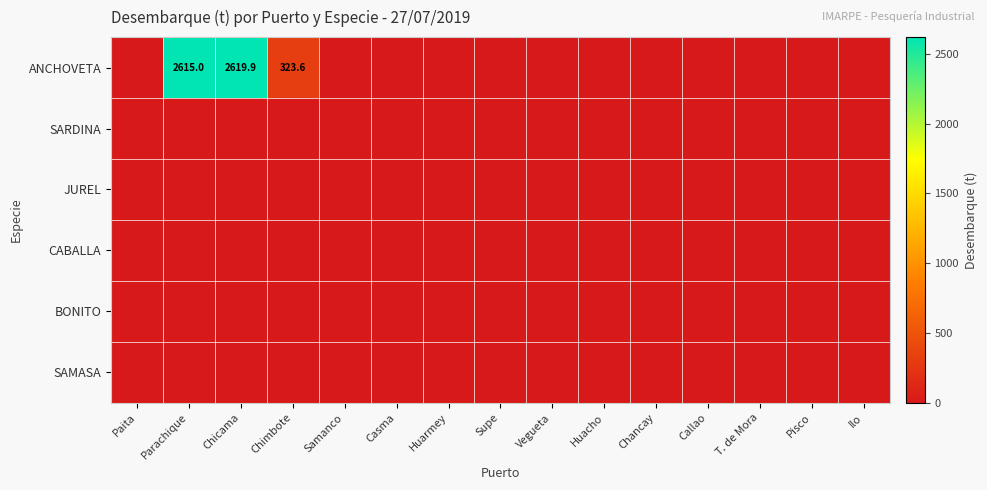

What is the average value of the ANCHOVETA series?

370.6